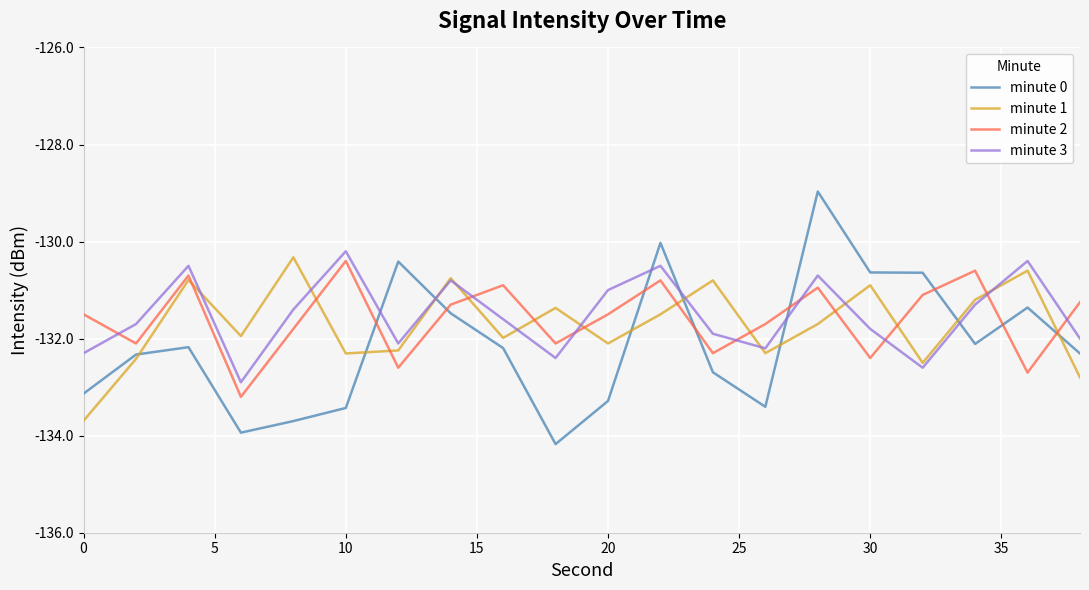

What is the minimum value for minute 1?

-133.7